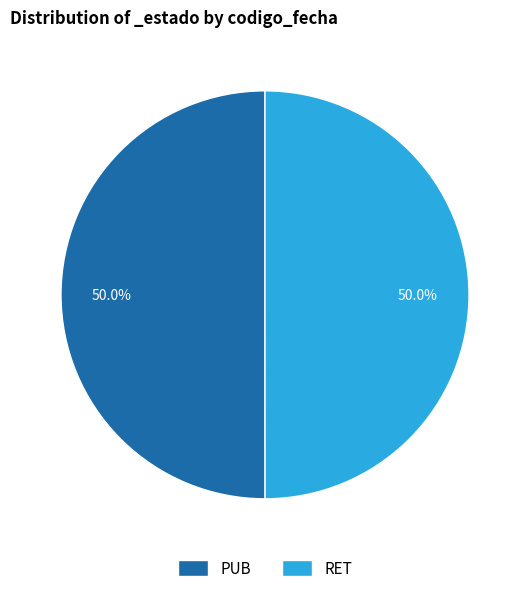

What is the ratio of the value at RET to the value at PUB?

1.0